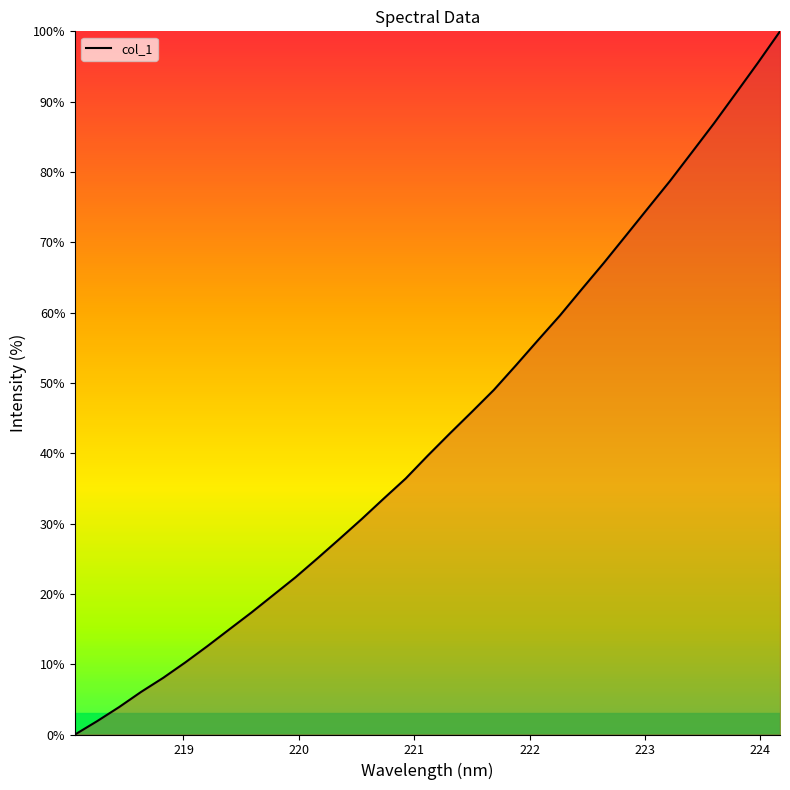

What is the greatest value displayed?

100.0